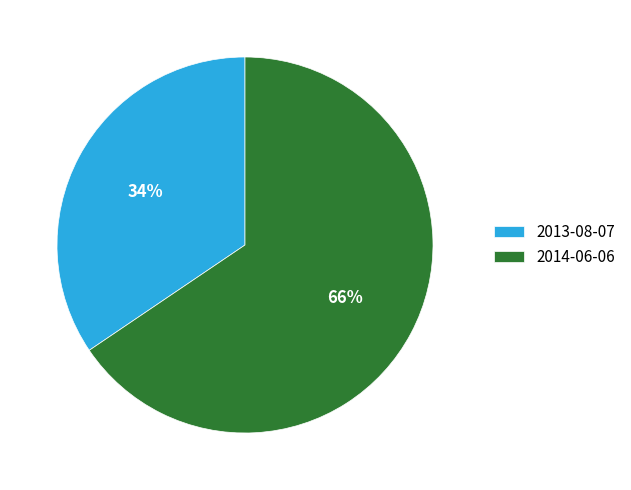

Combined, do 2014-06-06 and 2013-08-07 account for over 50%?

Yes